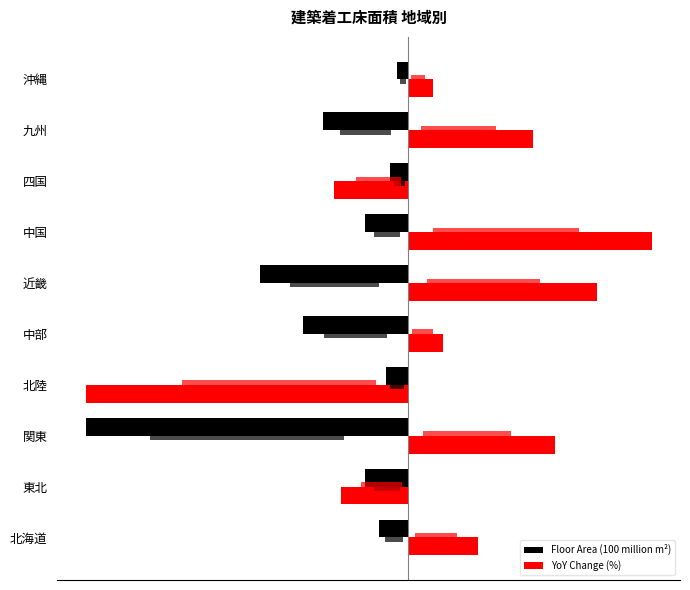

What is the sum of the YoY Change (%) values at 中国 and 九州?

45.6